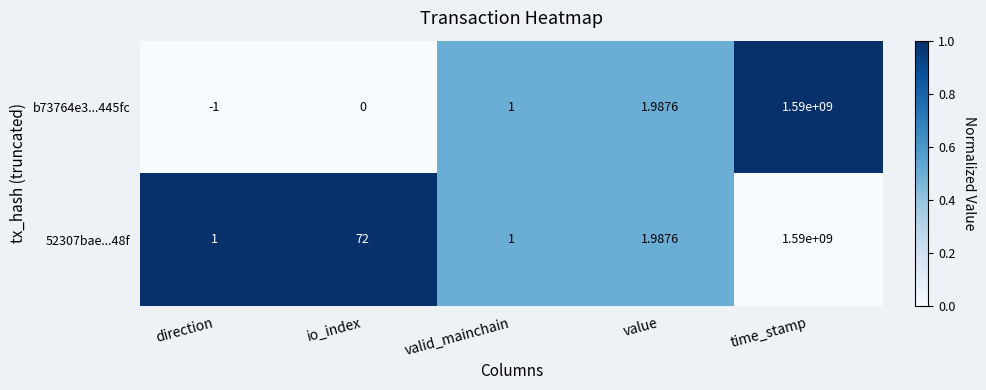

Is the value of b73764e3...445fc at valid_mainchain greater than the value of 52307bae...48f at io_index?

No